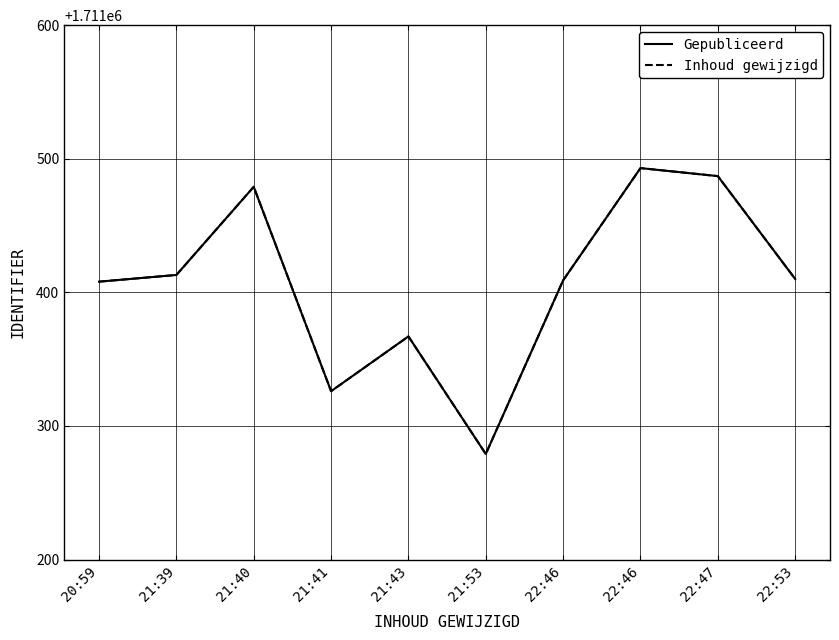

What is the sum of all Gepubliceerd values?

17114071